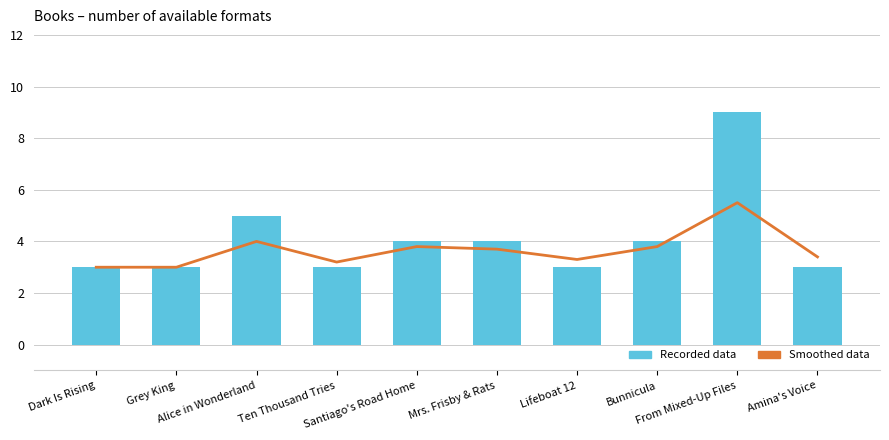

What is the label of the 7th bar from the right?

Ten Thousand Tries